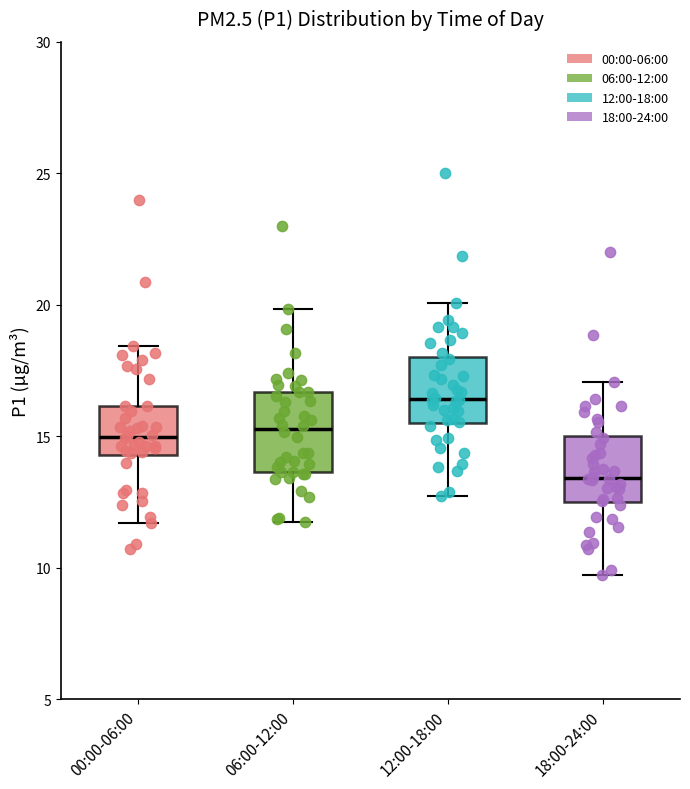

Reading left to right, read every box against the y-axis: the position of its median line, the range the box covers, and the ends of its whiskers. The values are not printed on the chart, so give them approximately, as read against the axis.

00:00-06:00: median 15.0, box 14.5 to 16.0, whiskers 11.5 to 18.5
06:00-12:00: median 15.5, box 13.5 to 16.5, whiskers 11.5 to 20.0
12:00-18:00: median 16.5, box 15.5 to 18.0, whiskers 12.5 to 20.0
18:00-24:00: median 13.5, box 12.5 to 15.0, whiskers 9.5 to 17.0